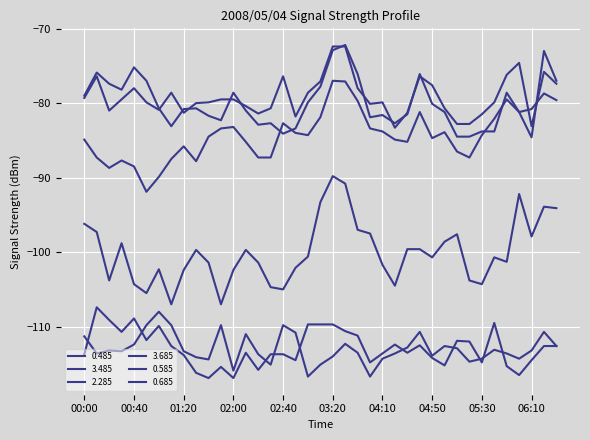

Does the chart display data point markers on the line(s)?

No